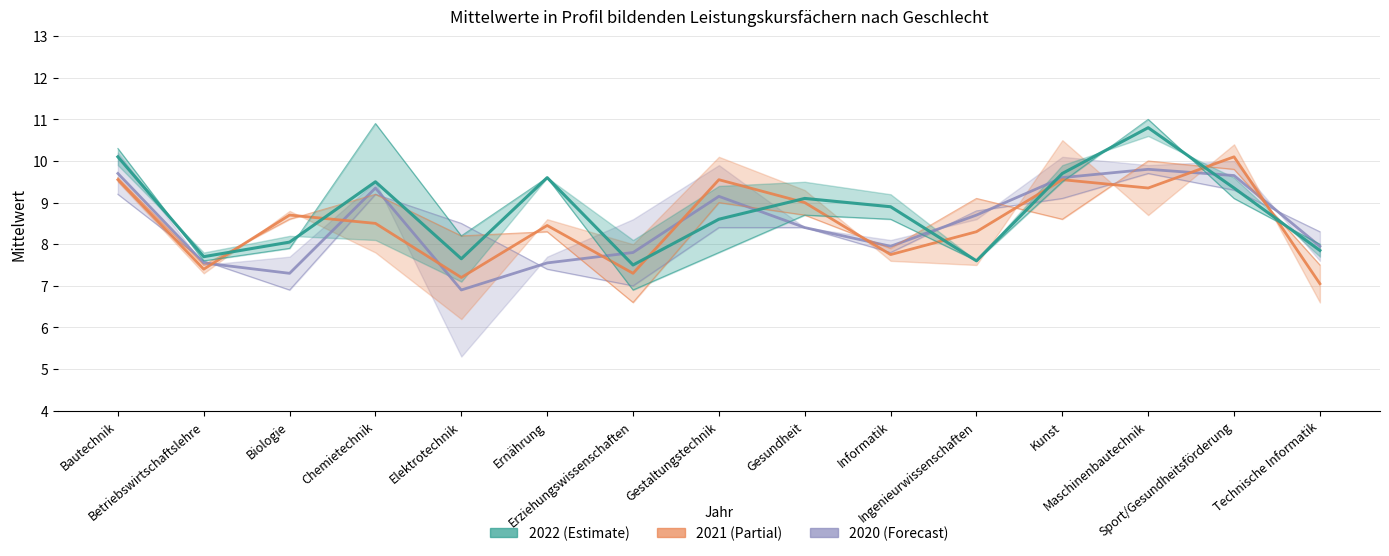

Does the chart have visible grid lines?

Yes